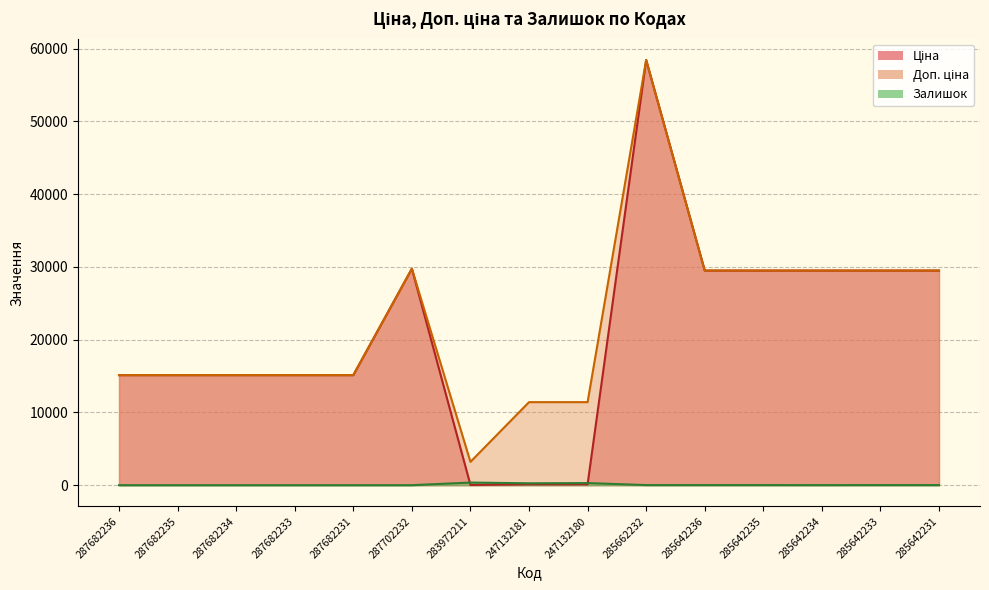

What are all the series names shown in the legend?

Ціна, Доп. ціна, Залишок